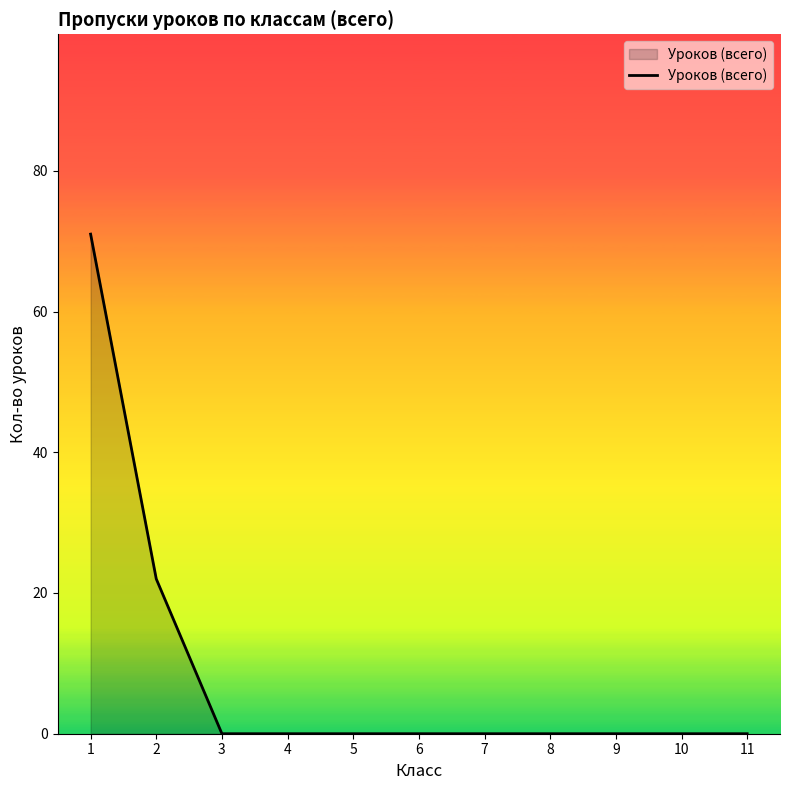

The chart shows a value of 37 at 2. True or false?

False